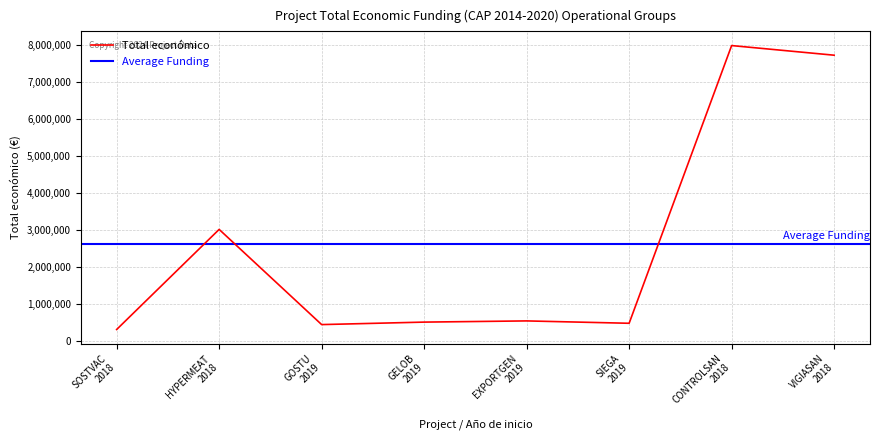

How many points are higher than both their immediate neighbors (excluding endpoints)?

3